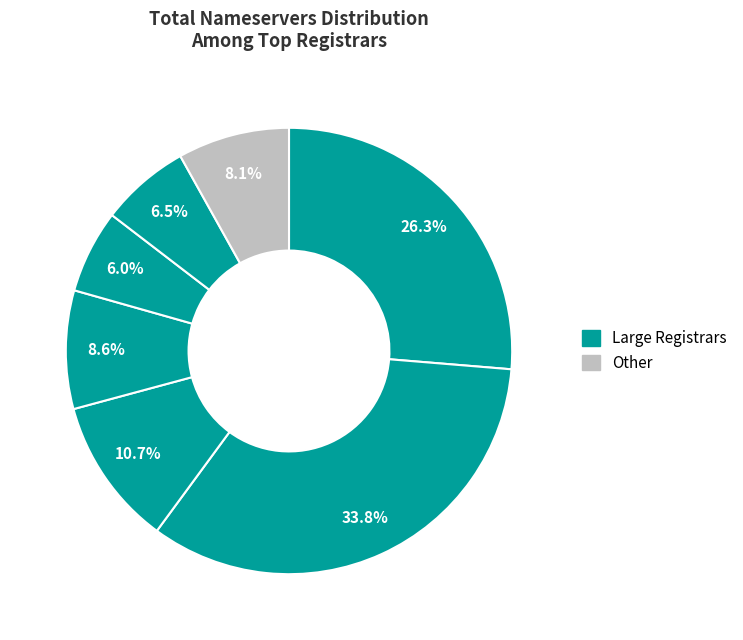

How many slices are in this pie chart?

7